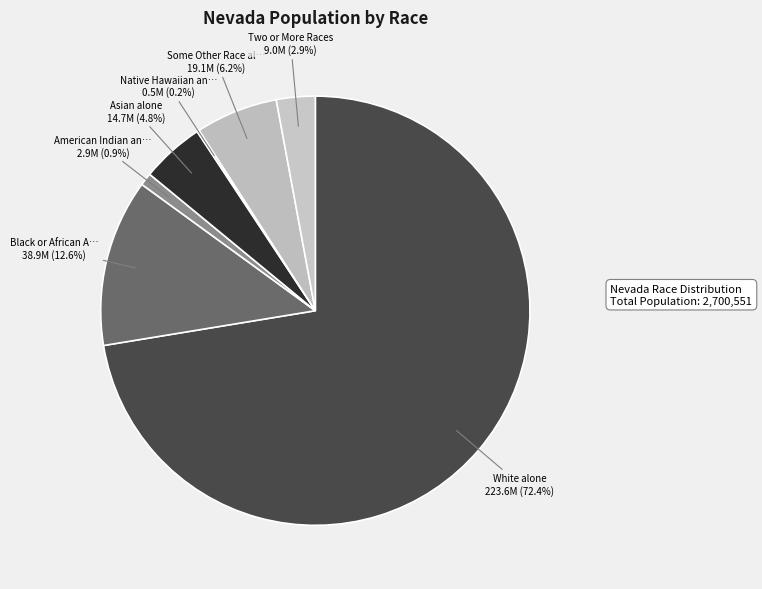

Is there a majority slice in this chart?

Yes